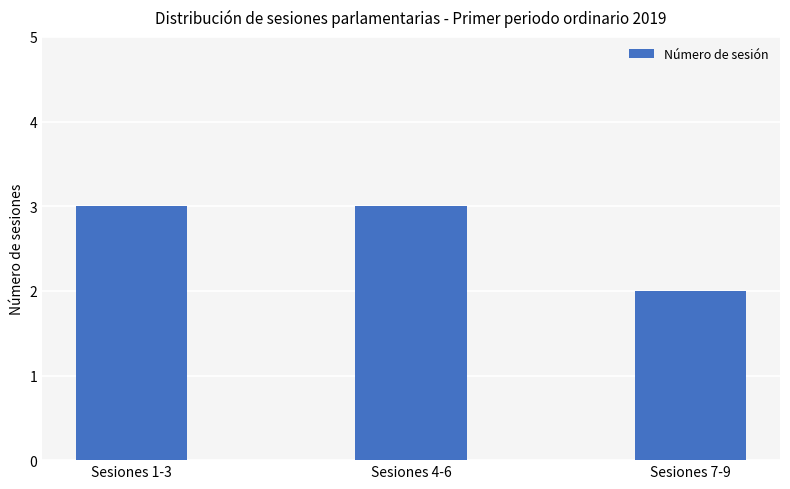

Count the values in the range 2 to 3.

3